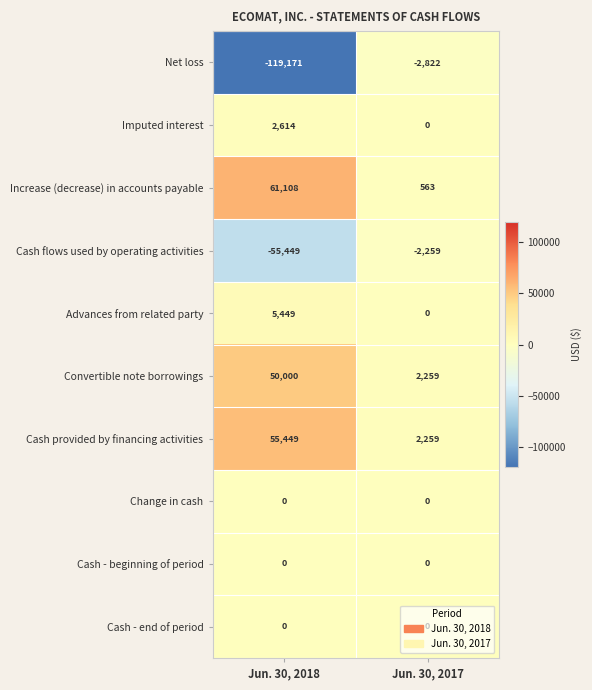

What is the difference between the maximum and minimum values in the Imputed interest series?

2614